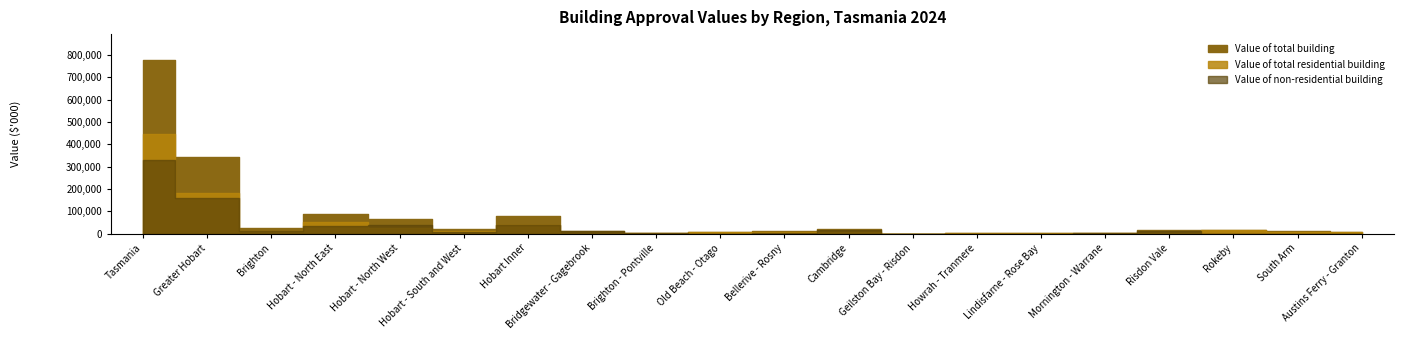

At which category does the chart reach its minimum across all series?

Old Beach - Otago